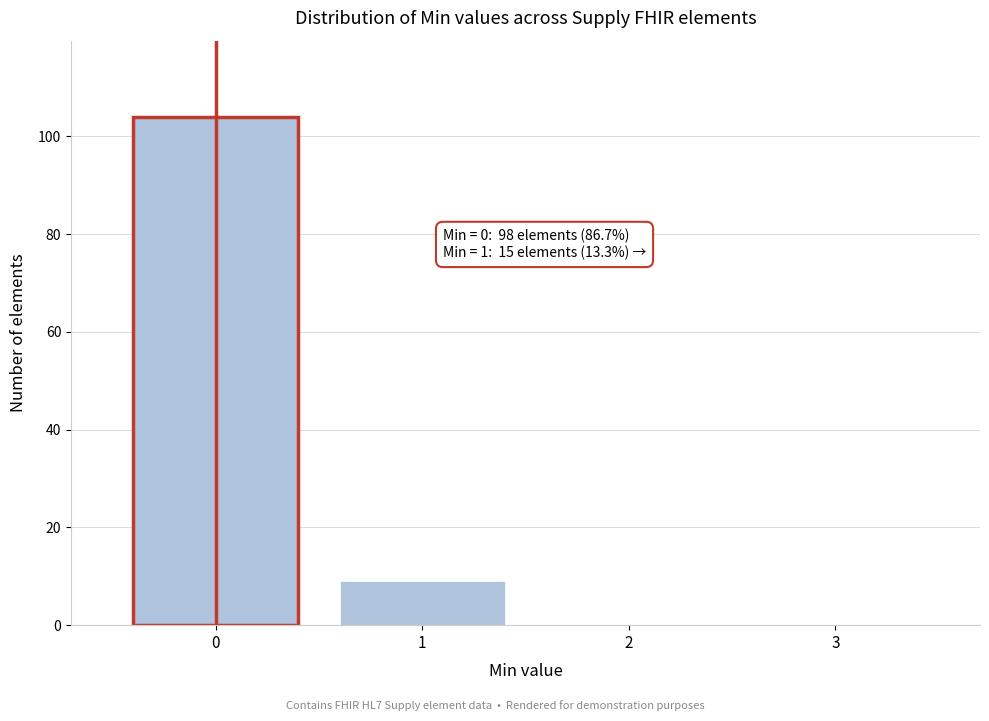

Which range on the x-axis has the tallest bar?

-0.5 to 0.5